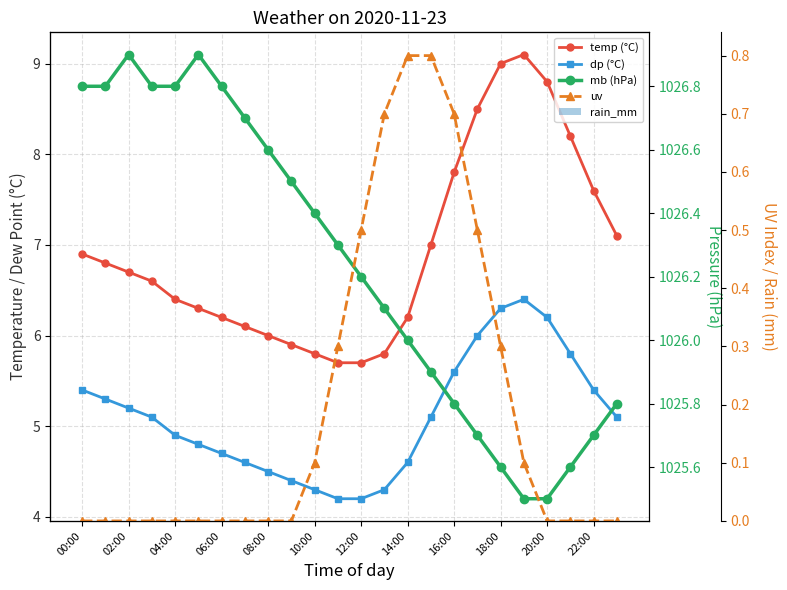

List the series in order of their peak value, lowest first.

rain_mm, uv, dp (°C), temp (°C), mb (hPa)